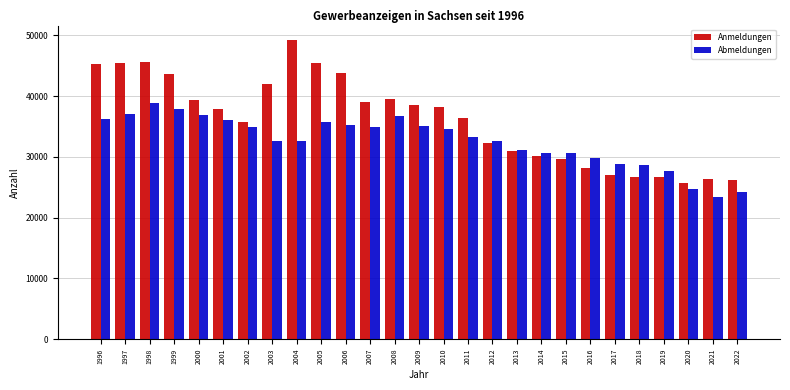

What is the highest value of the Anmeldungen series?

49171